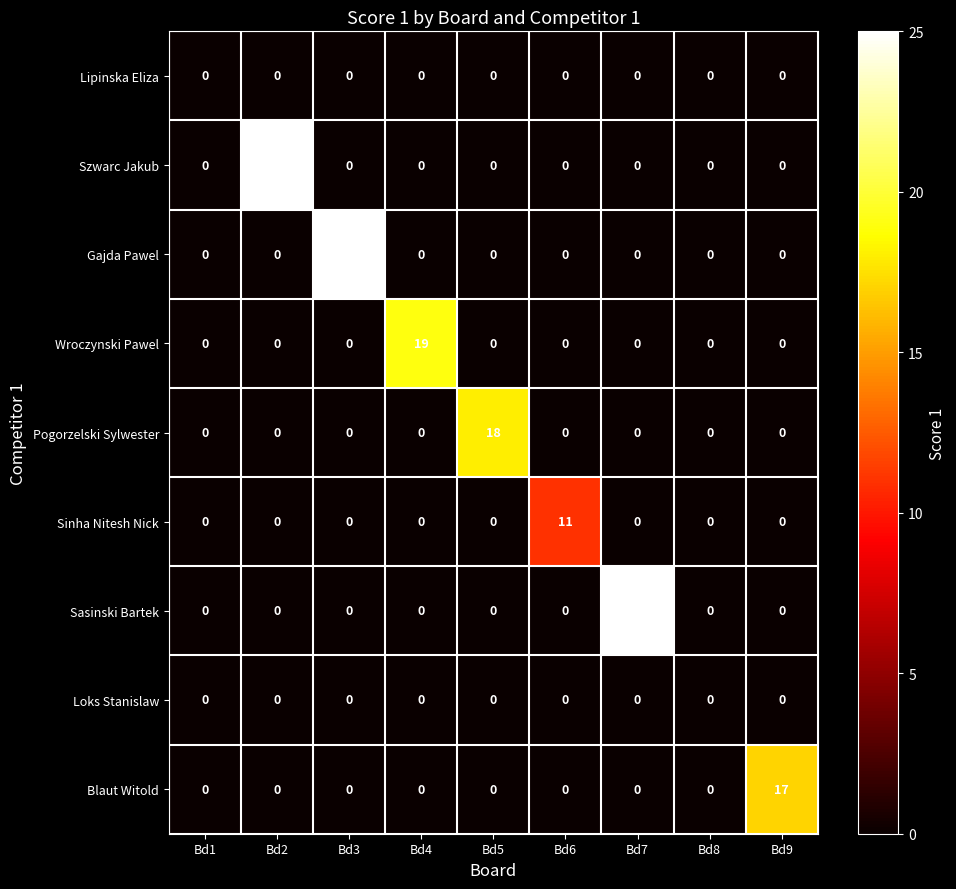

What is the total value across all series at Bd5?

18